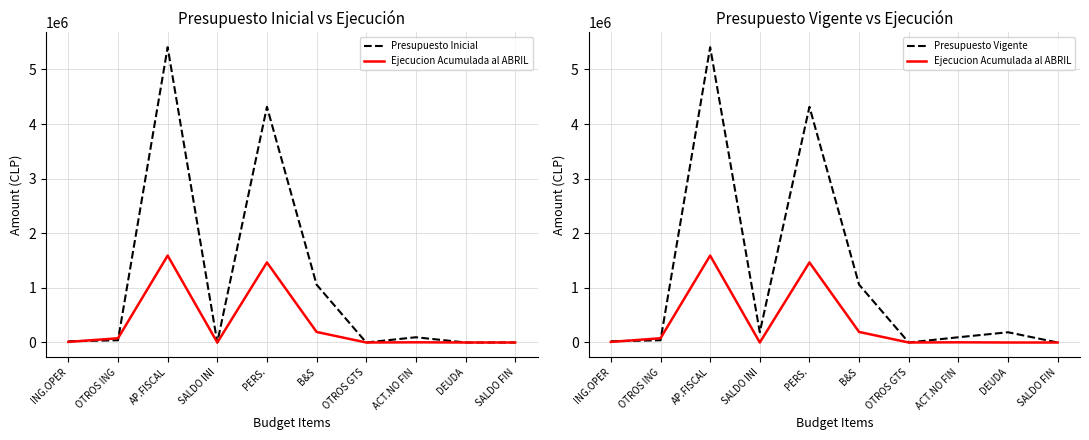

What position from the right is B&S?

5